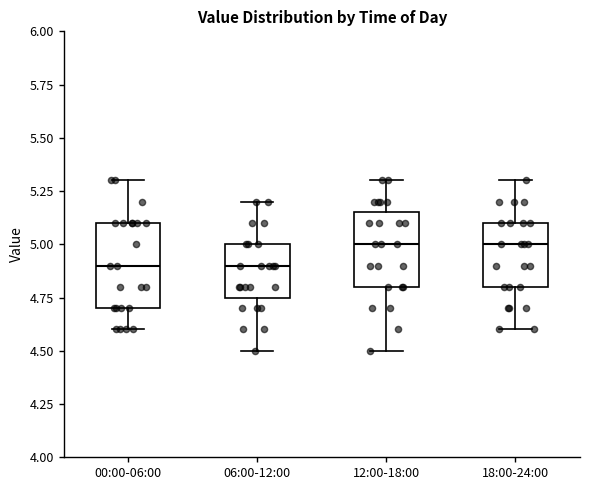

Reading left to right, transcribe this box plot: for each box, give where its median line is, the range the box spans, and where its two whiskers end, as read against the y-axis. The values are not printed on the chart, so give them approximately, as read against the axis.

00:00-06:00: median 4.90, box 4.70 to 5.10, whiskers 4.60 to 5.30
06:00-12:00: median 4.90, box 4.75 to 5.00, whiskers 4.50 to 5.20
12:00-18:00: median 5.00, box 4.80 to 5.15, whiskers 4.50 to 5.30
18:00-24:00: median 5.00, box 4.80 to 5.10, whiskers 4.60 to 5.30